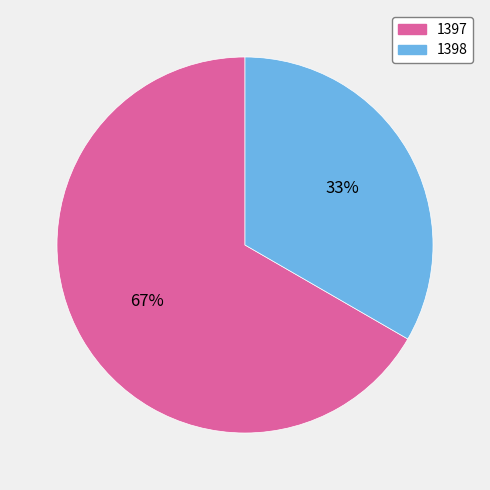

Rank the categories by value from lowest to highest.

1398, 1397